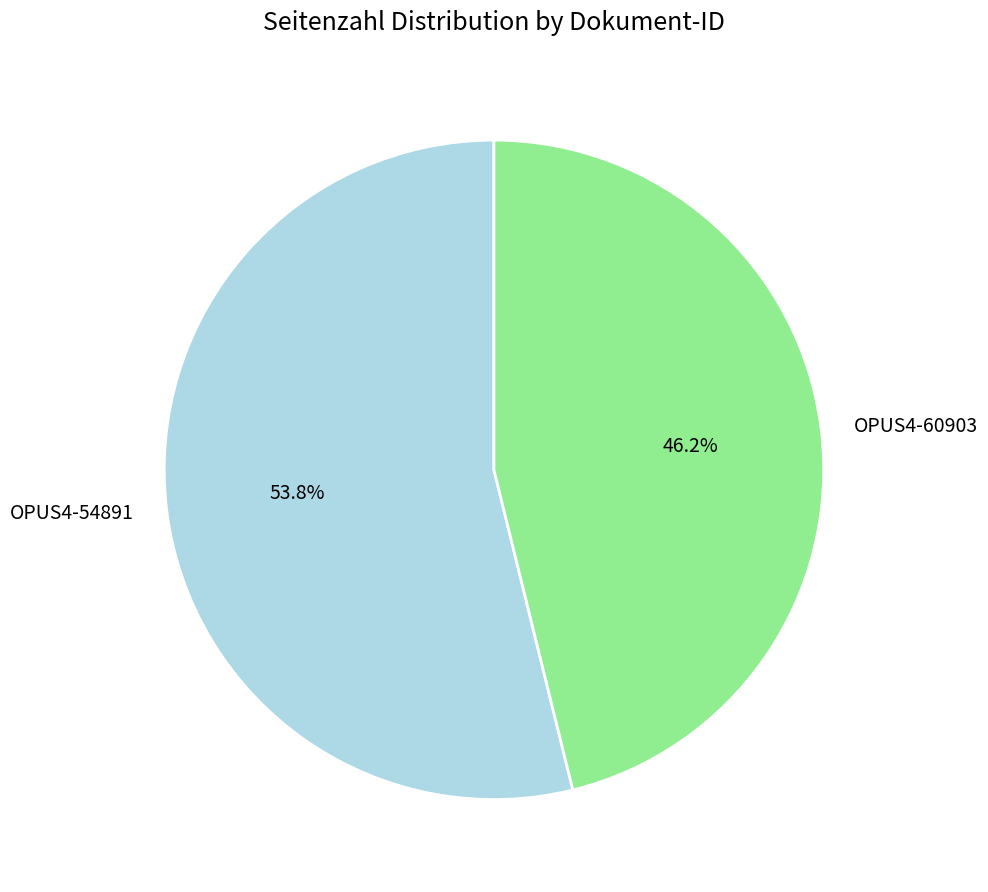

Which slice is the largest?

OPUS4-54891